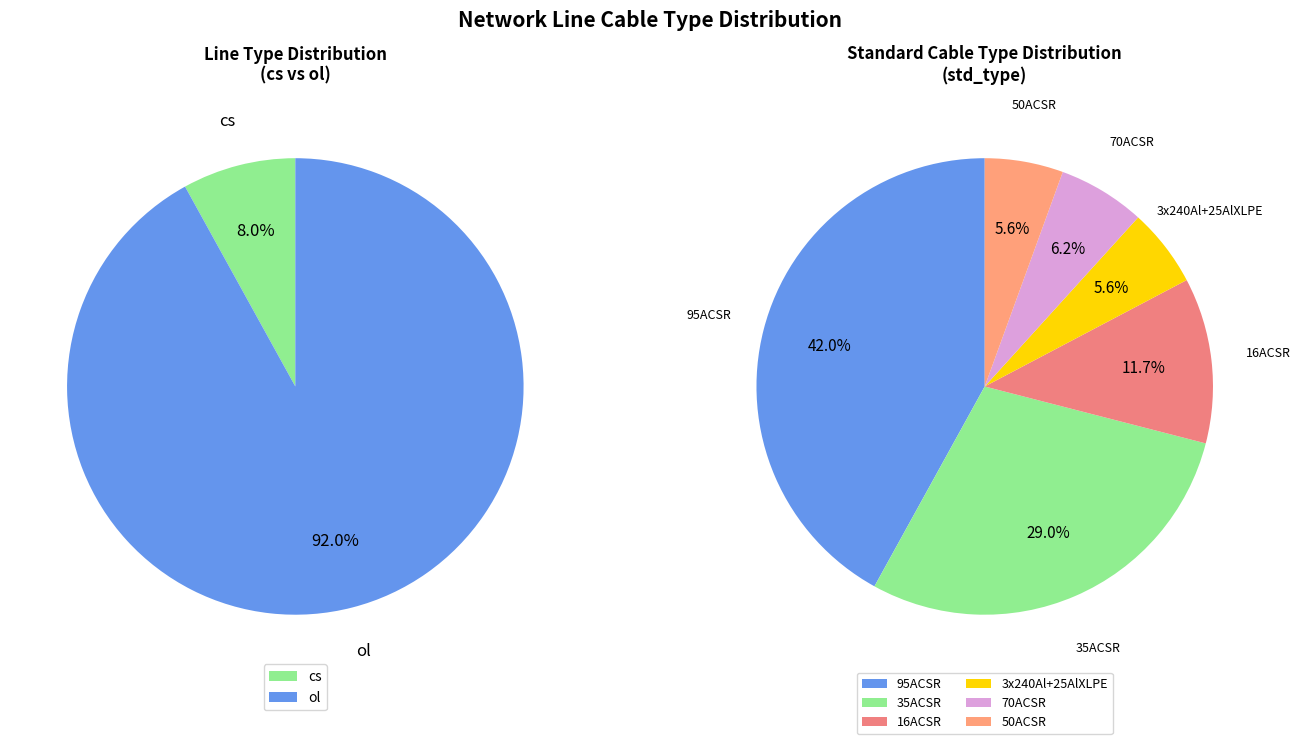

To the nearest percent, what is the average slice percentage?

17%